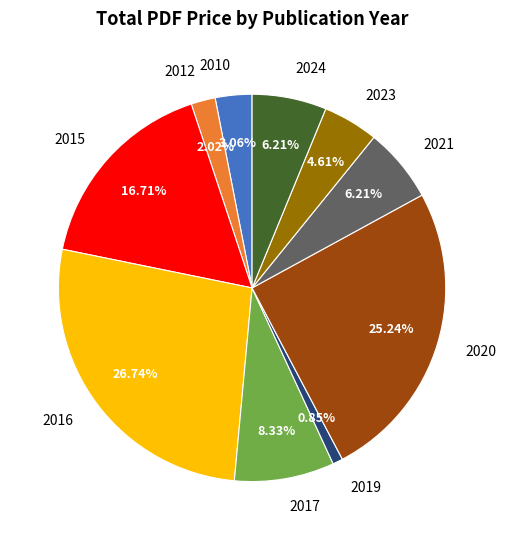

To the nearest percent, what percentage of the pie is 2023?

5%